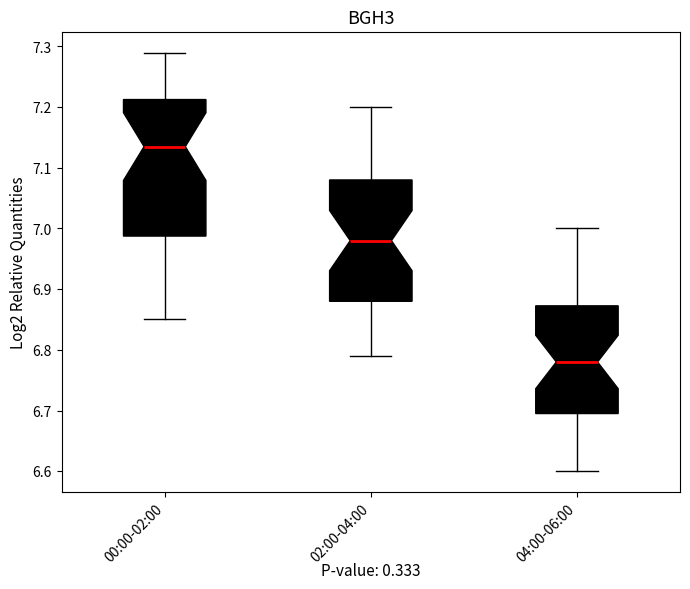

Reading left to right, read every box against the y-axis: the position of its median line, the range the box covers, and the ends of its whiskers. The values are not printed on the chart, so give them approximately, as read against the axis.

00:00-02:00: median 7.14, box 6.99 to 7.21, whiskers 6.85 to 7.29
02:00-04:00: median 6.98, box 6.88 to 7.08, whiskers 6.79 to 7.20
04:00-06:00: median 6.78, box 6.70 to 6.87, whiskers 6.60 to 7.00